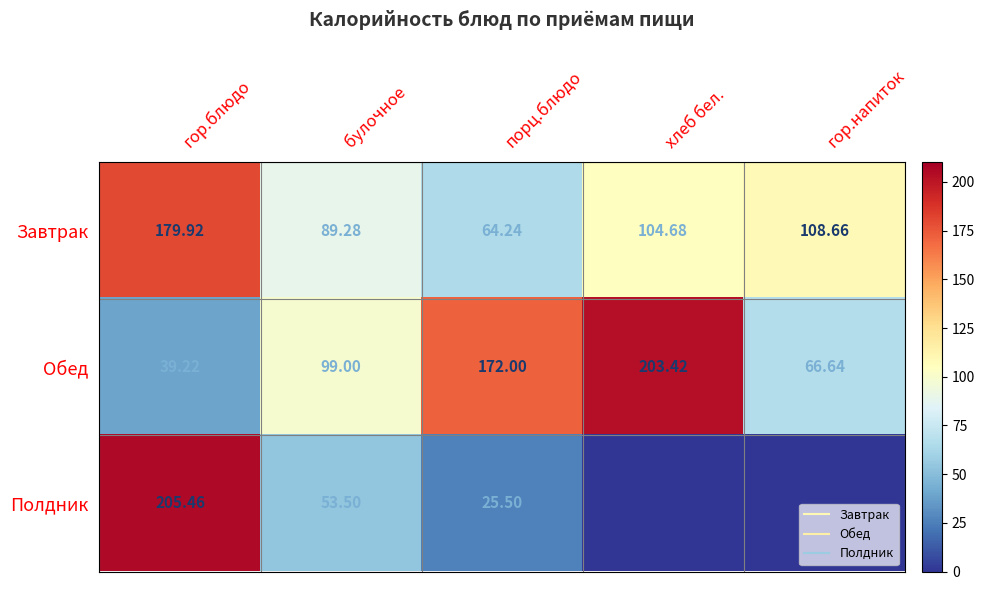

What is the average value of the Завтрак series?

109.4